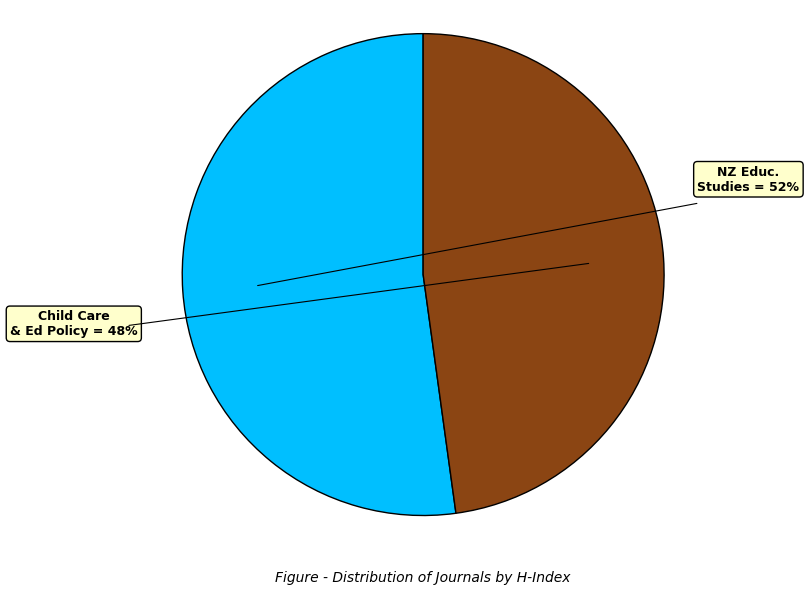

To the nearest percent, what is the average slice percentage?

50%